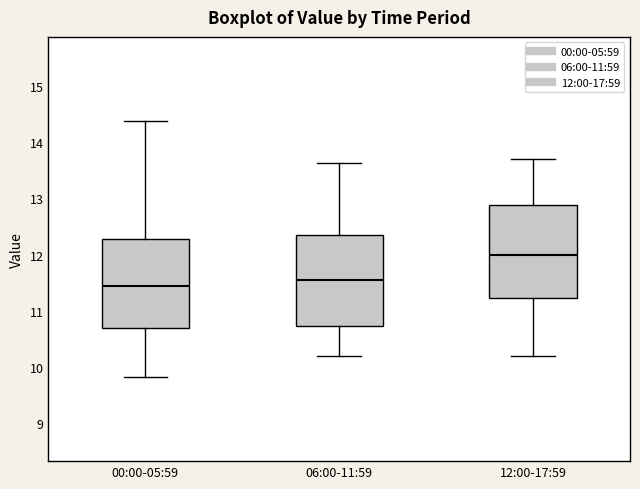

Reading left to right, transcribe this box plot: for each box, give where its median line is, the range the box spans, and where its two whiskers end, as read against the y-axis. The values are not printed on the chart, so give them approximately, as read against the axis.

00:00-05:59: median 11.5, box 10.7 to 12.3, whiskers 9.8 to 14.4
06:00-11:59: median 11.6, box 10.7 to 12.4, whiskers 10.2 to 13.6
12:00-17:59: median 12.0, box 11.2 to 12.9, whiskers 10.2 to 13.7